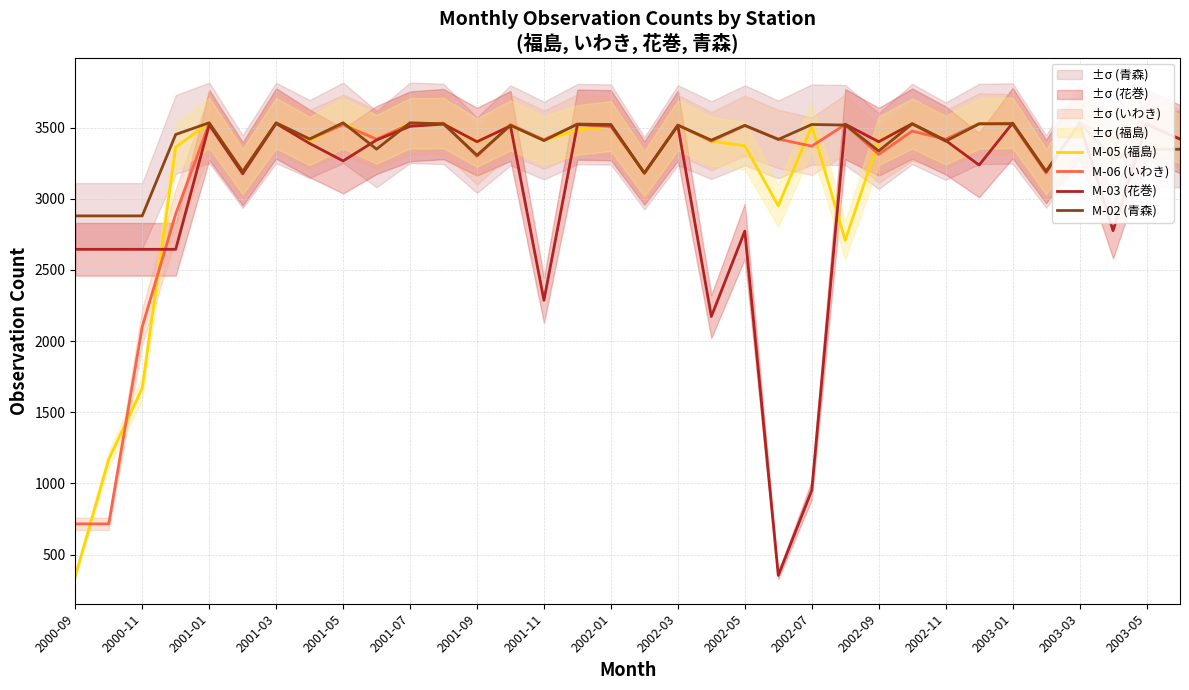

At which label does M-02 (青森) reach its peak?

2001-01